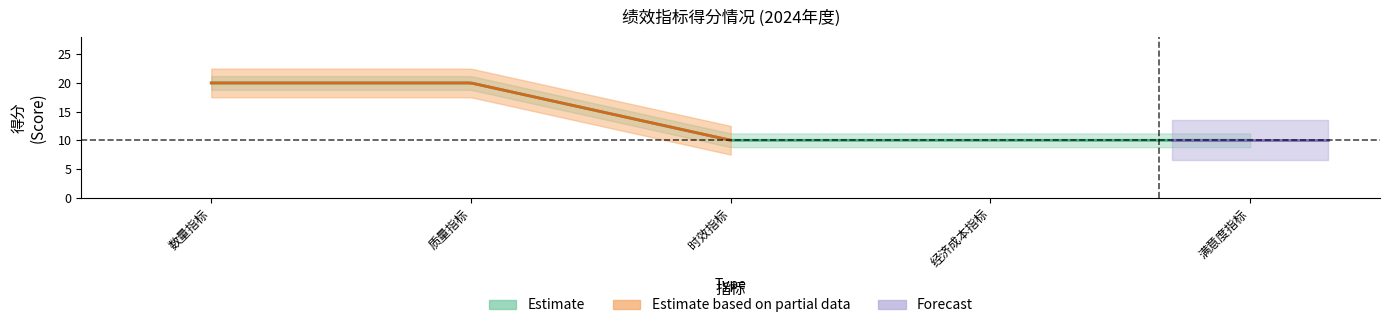

True or false: Estimate based on partial data and Estimate cross at least once.

False